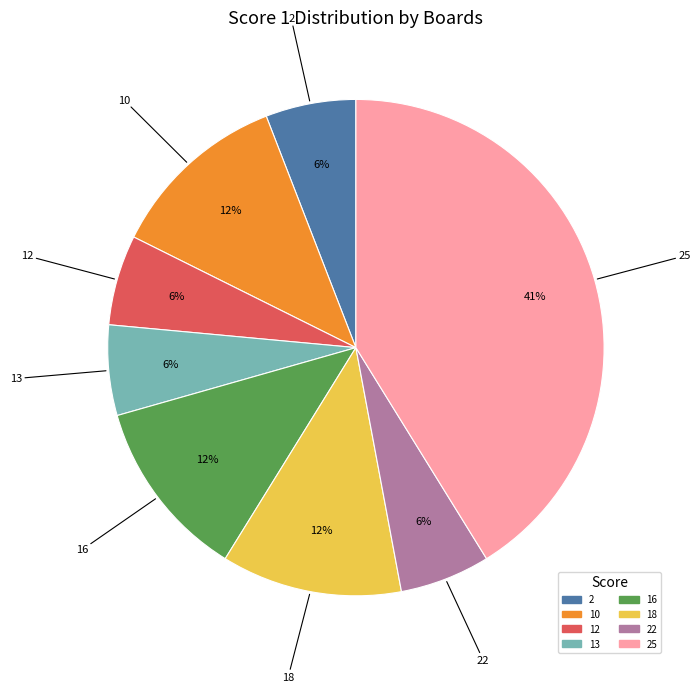

Does any single category account for the majority?

No